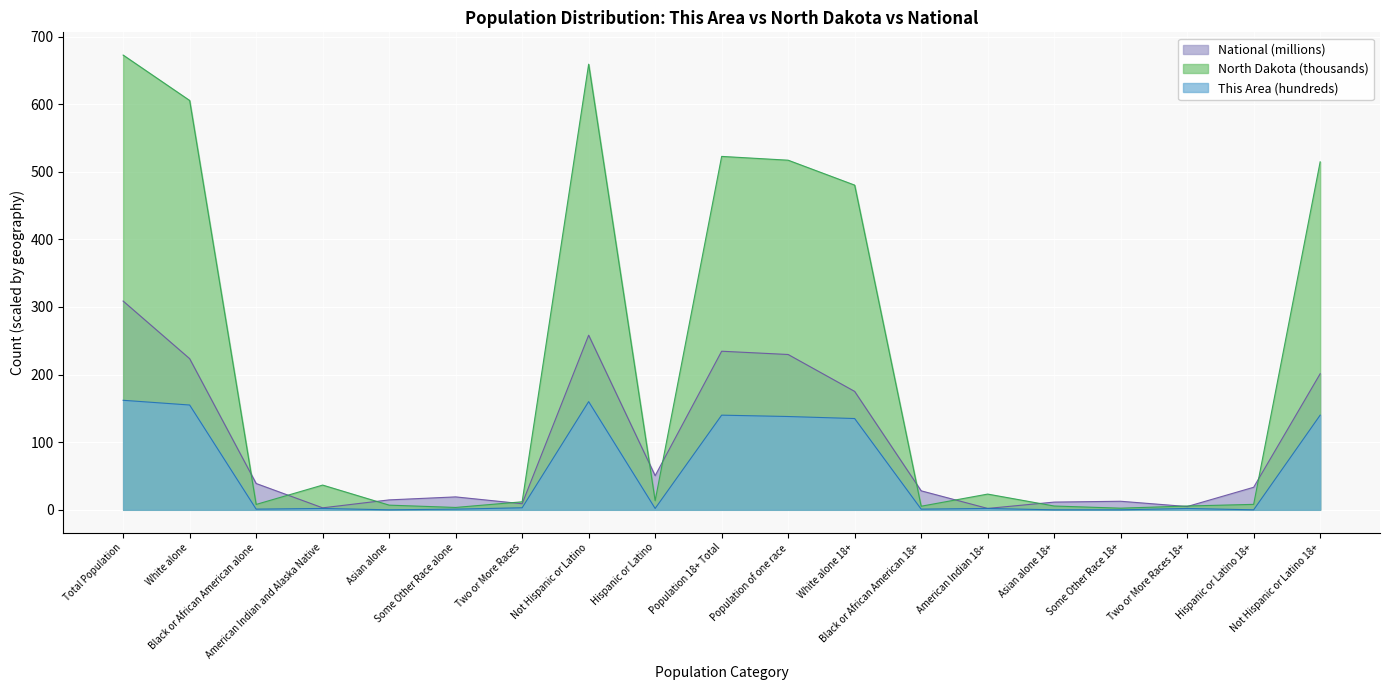

Which series has the largest total across all categories?

North Dakota (thousands)